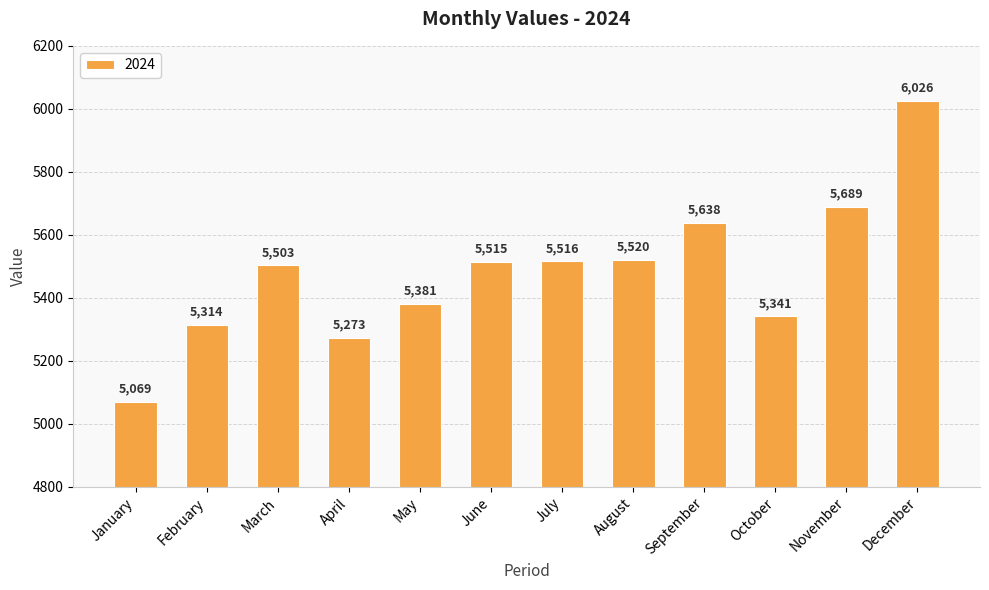

What is the value of the 3rd bar from the left?

5503